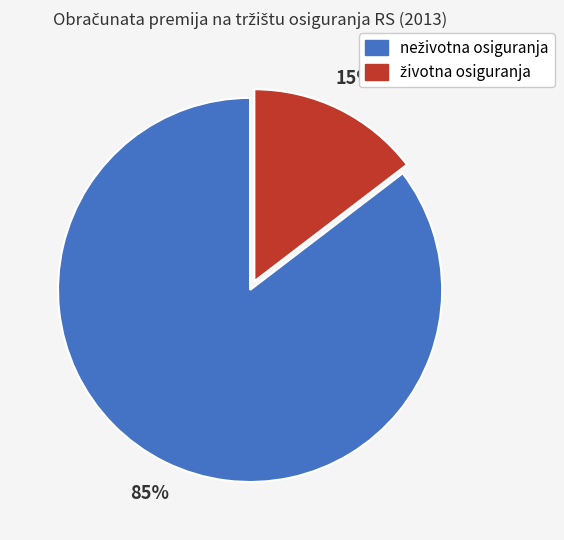

Is there any slice that represents more than half of the pie?

Yes